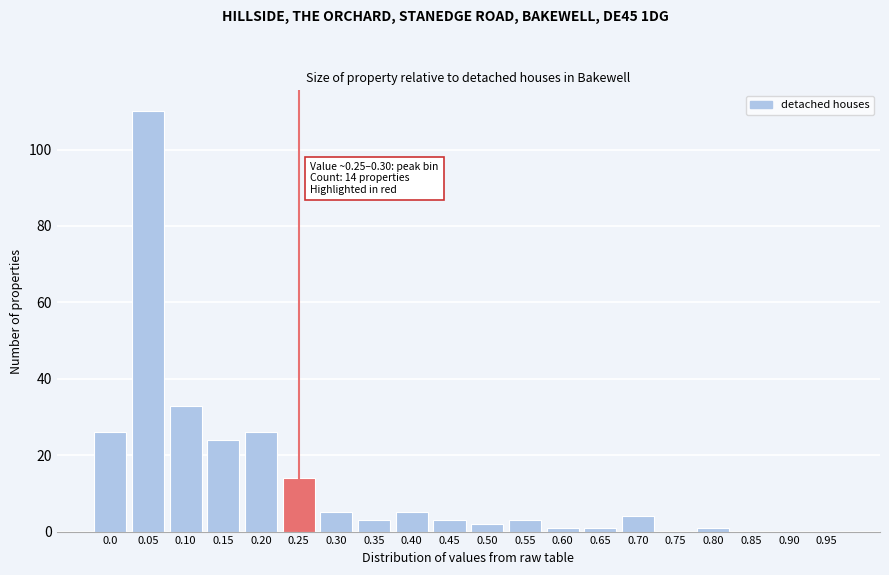

Reading right to left, transcribe all the data shown in this chart.

0.95=0	0.90=0	0.85=0	0.80=1	0.75=0	0.70=4	0.65=1	0.60=1	0.55=3	0.50=2	0.45=3	0.40=5	0.35=3	0.30=5	0.25=14	0.20=26	0.15=24	0.10=33	0.05=110	0.0=26